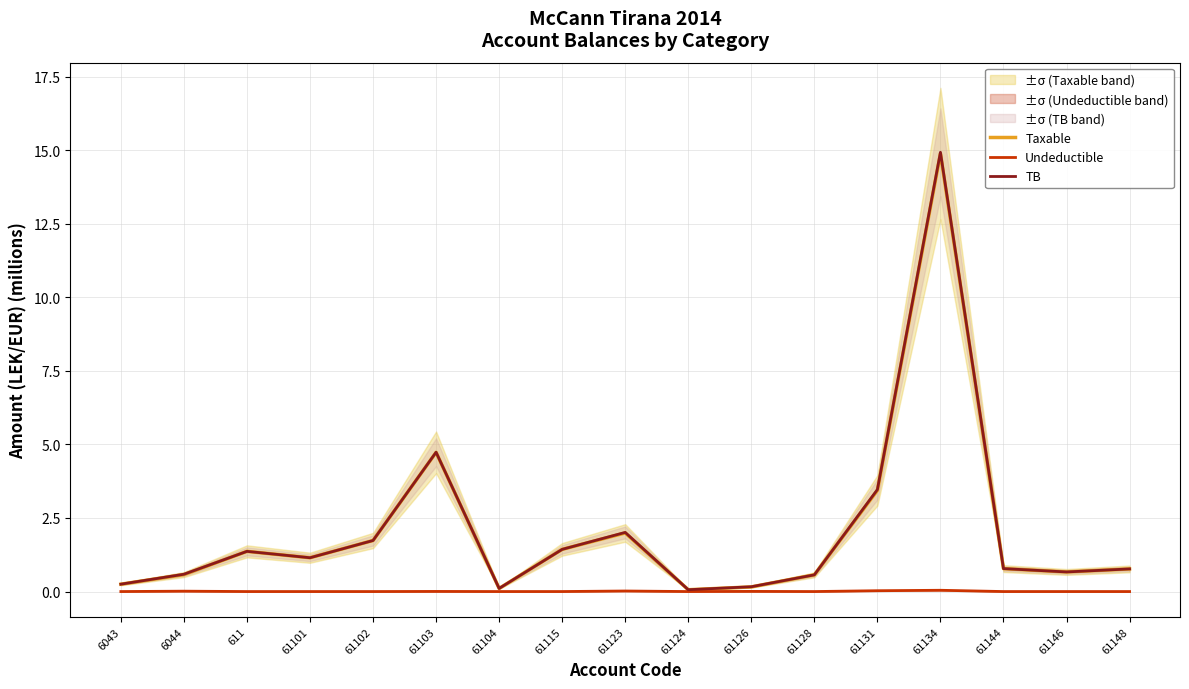

What is the sum of the Taxable values at 61128 and 61131?

4.0